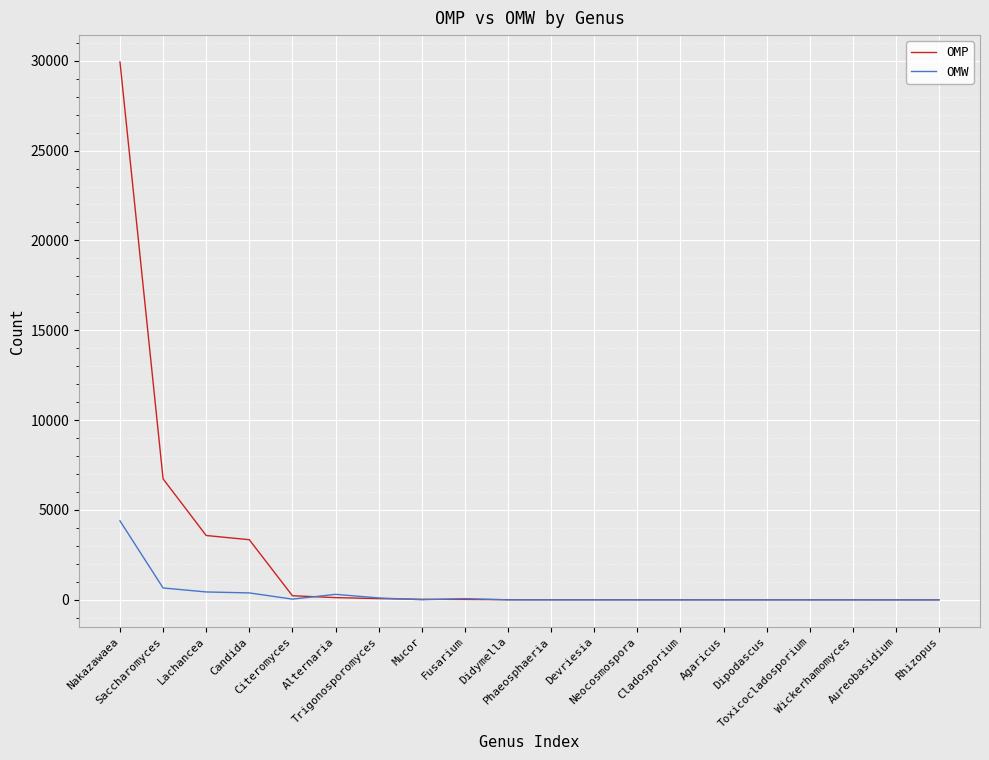

List the series in order of their peak value, highest first.

OMP, OMW